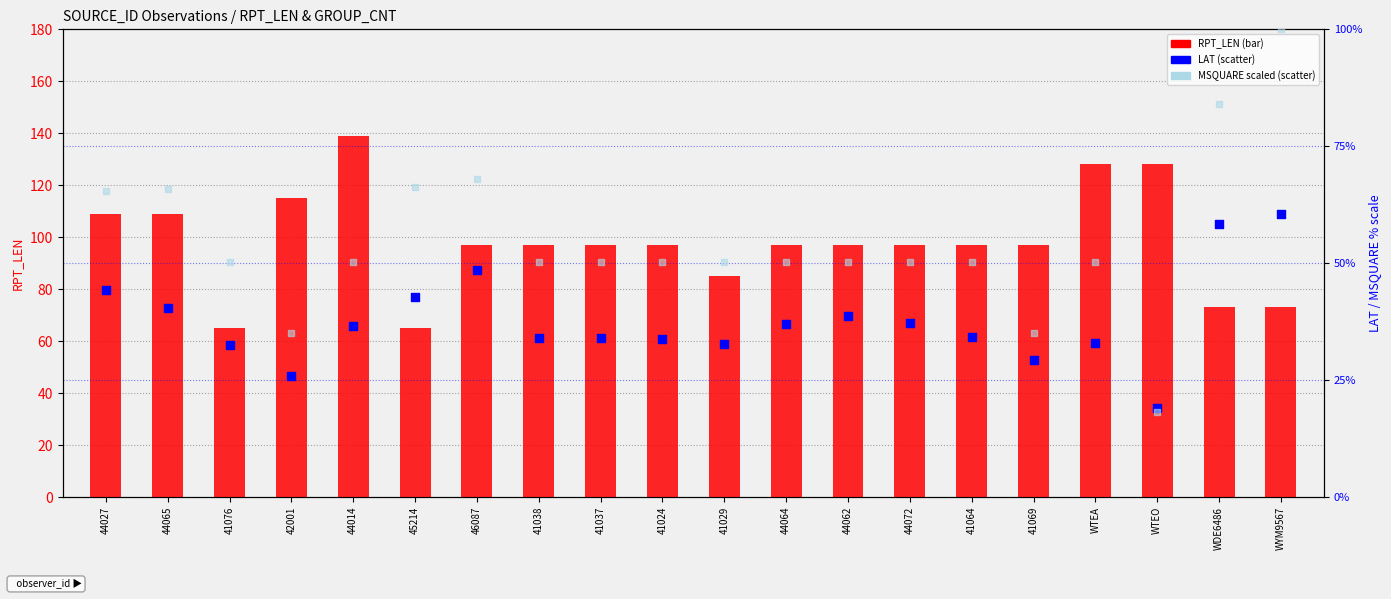

At which category is the sum across all series the highest?

WYM9567